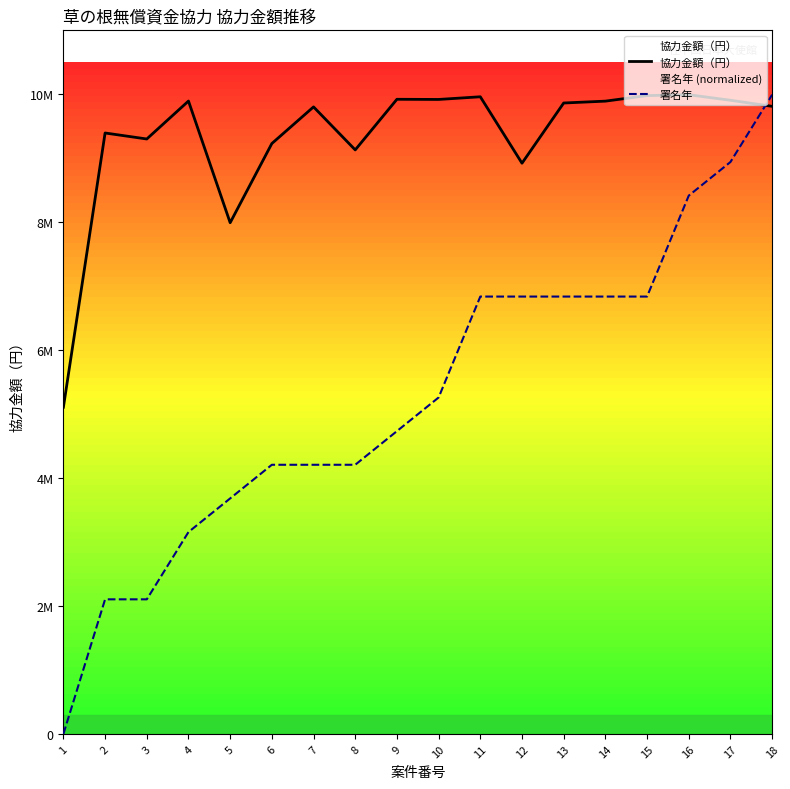

True or false: 署名年 has more than 2 points higher than both neighbors.

False